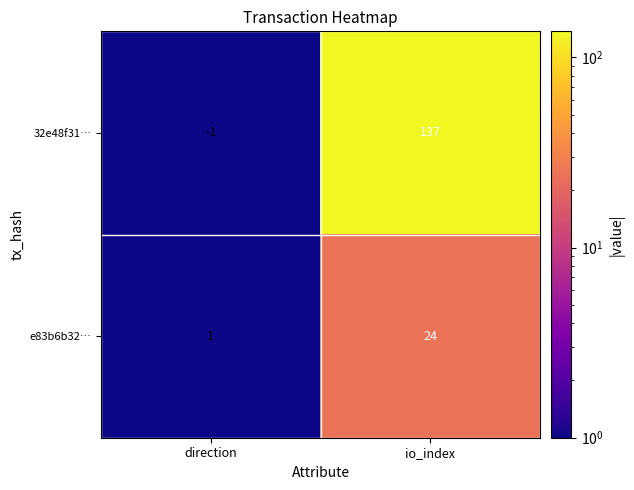

What is the sum of all e83b6b32… values?

25